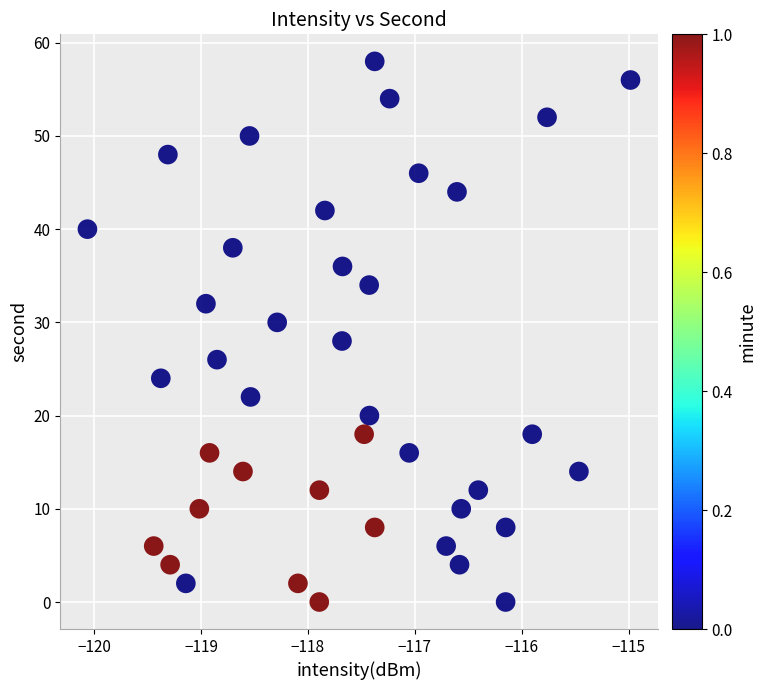

What is the range of Y values (max minus min)?

58